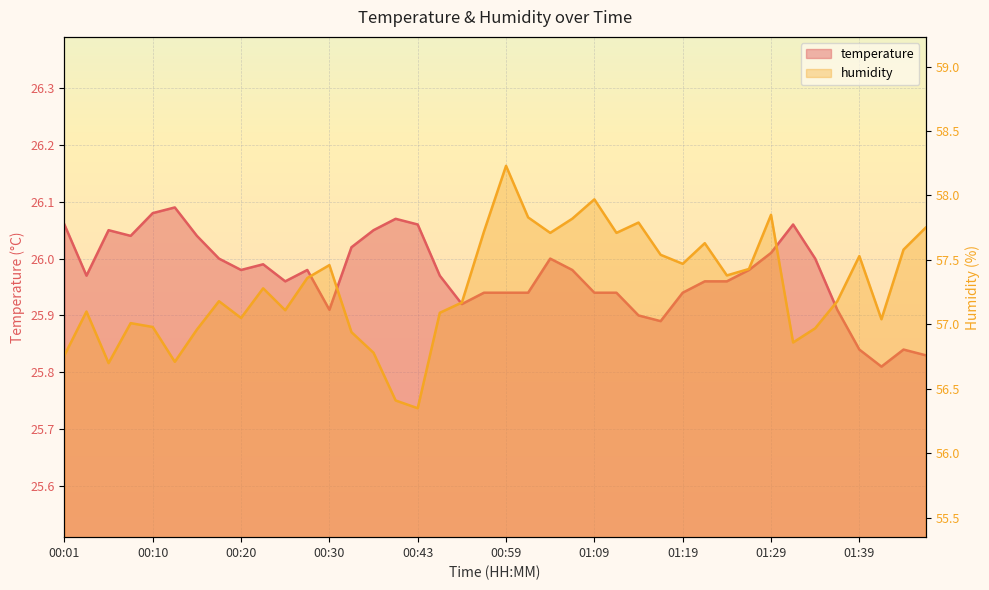

What is the minimum value shown in the chart?

25.8